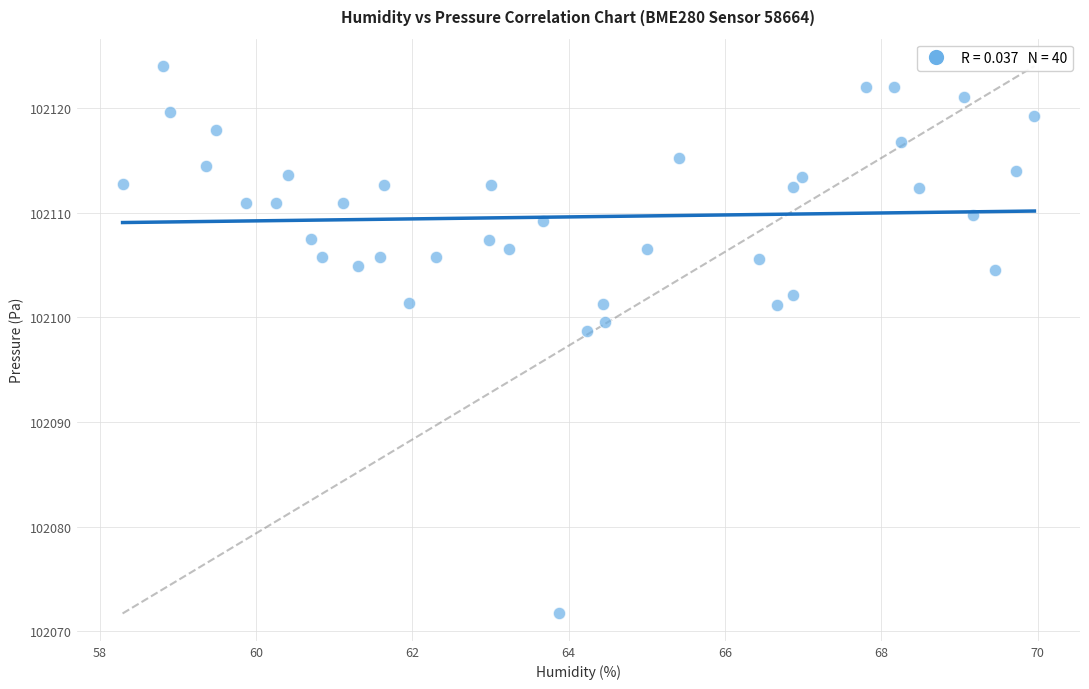

What Y value in the scatter plot is closest to 102097?

102098.7